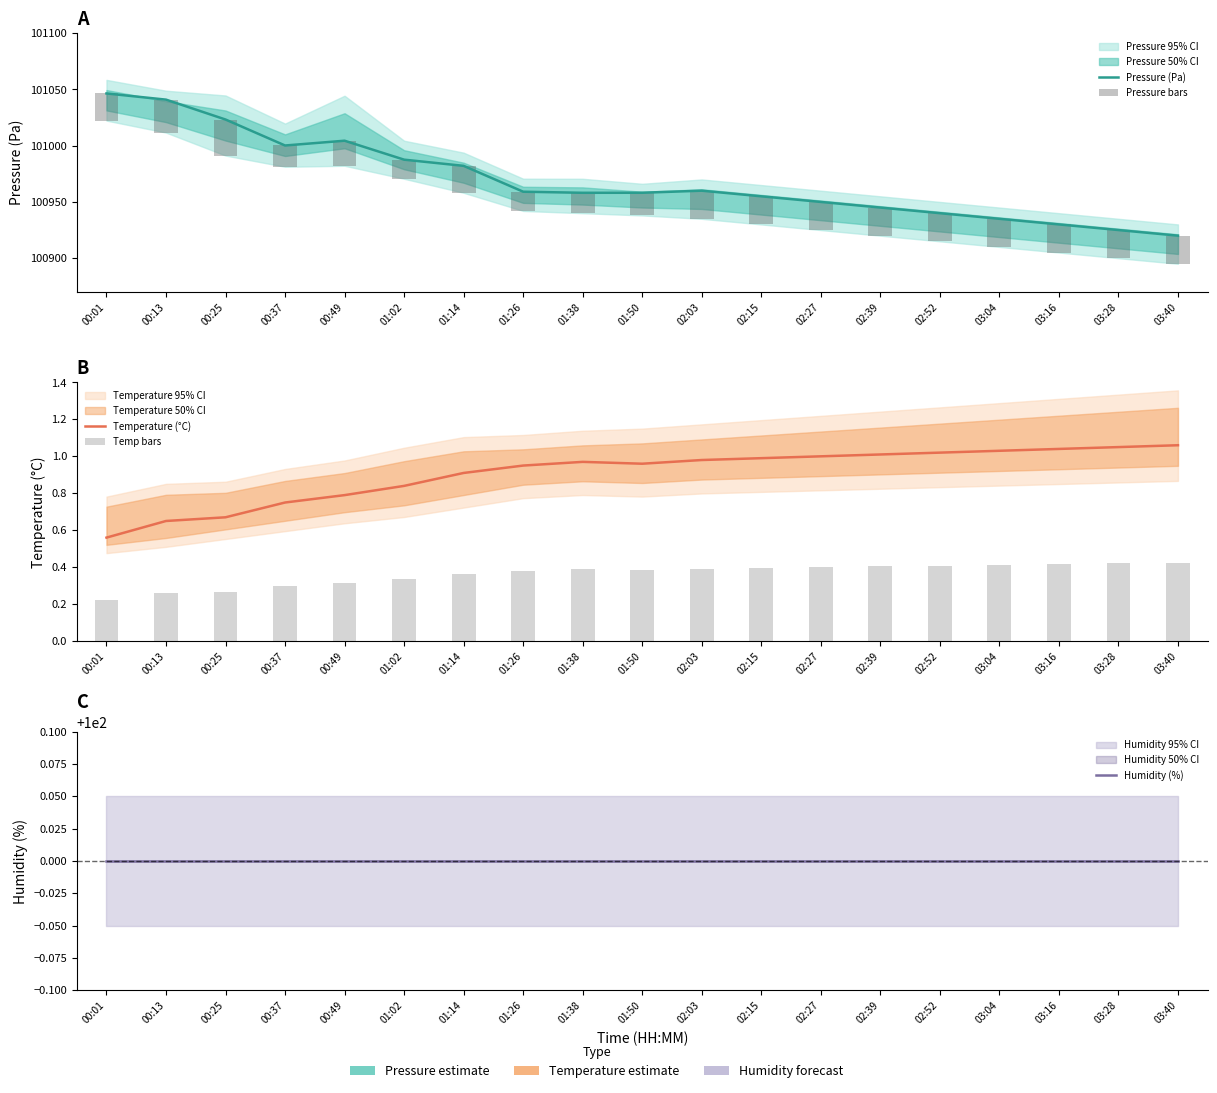

The Humidity (%) series shows 100.0 at 01:02. True or false?

True